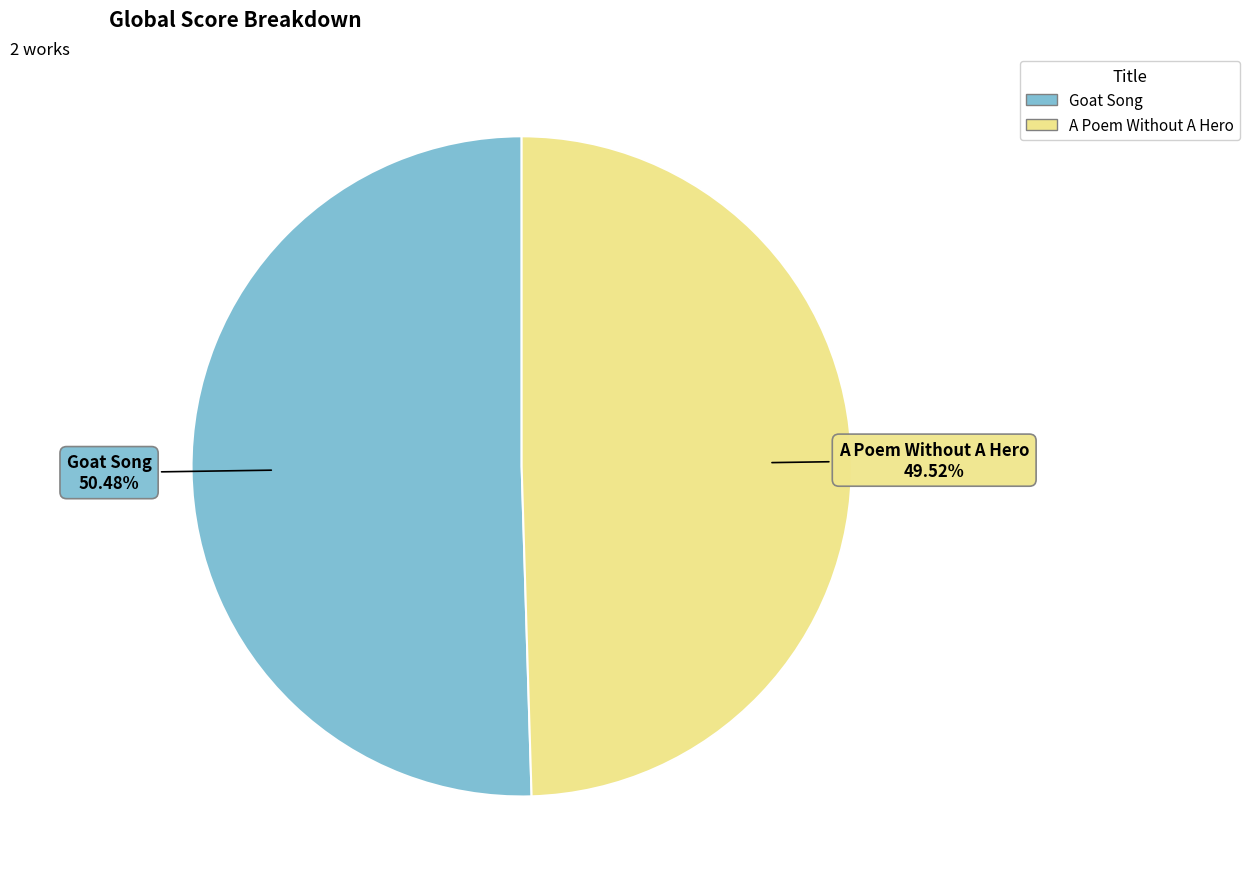

What percentage is NOT represented by Goat Song?

49.5%